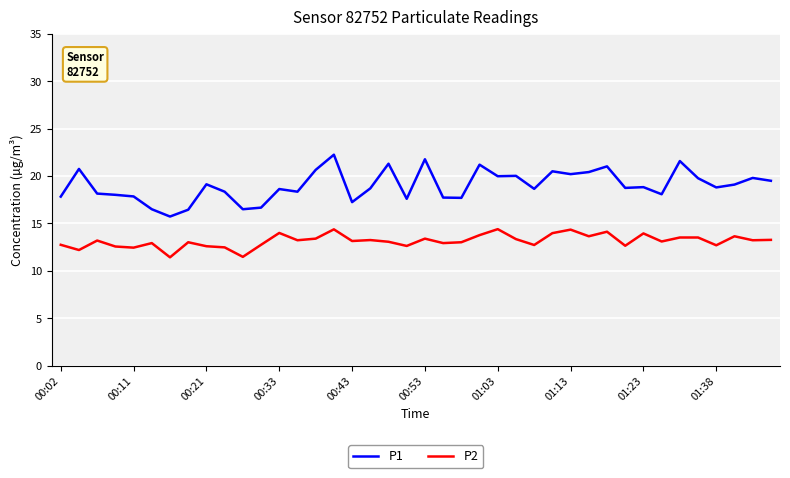

Rank the series by their average value, from highest to lowest.

P1, P2